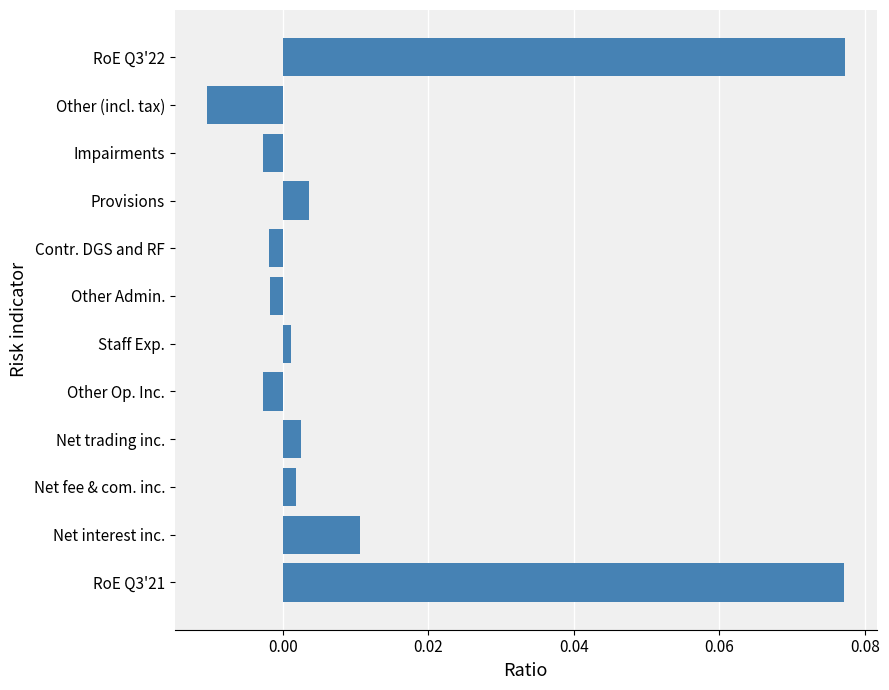

Which label corresponds to the smallest value in the chart?

Other (incl. tax)